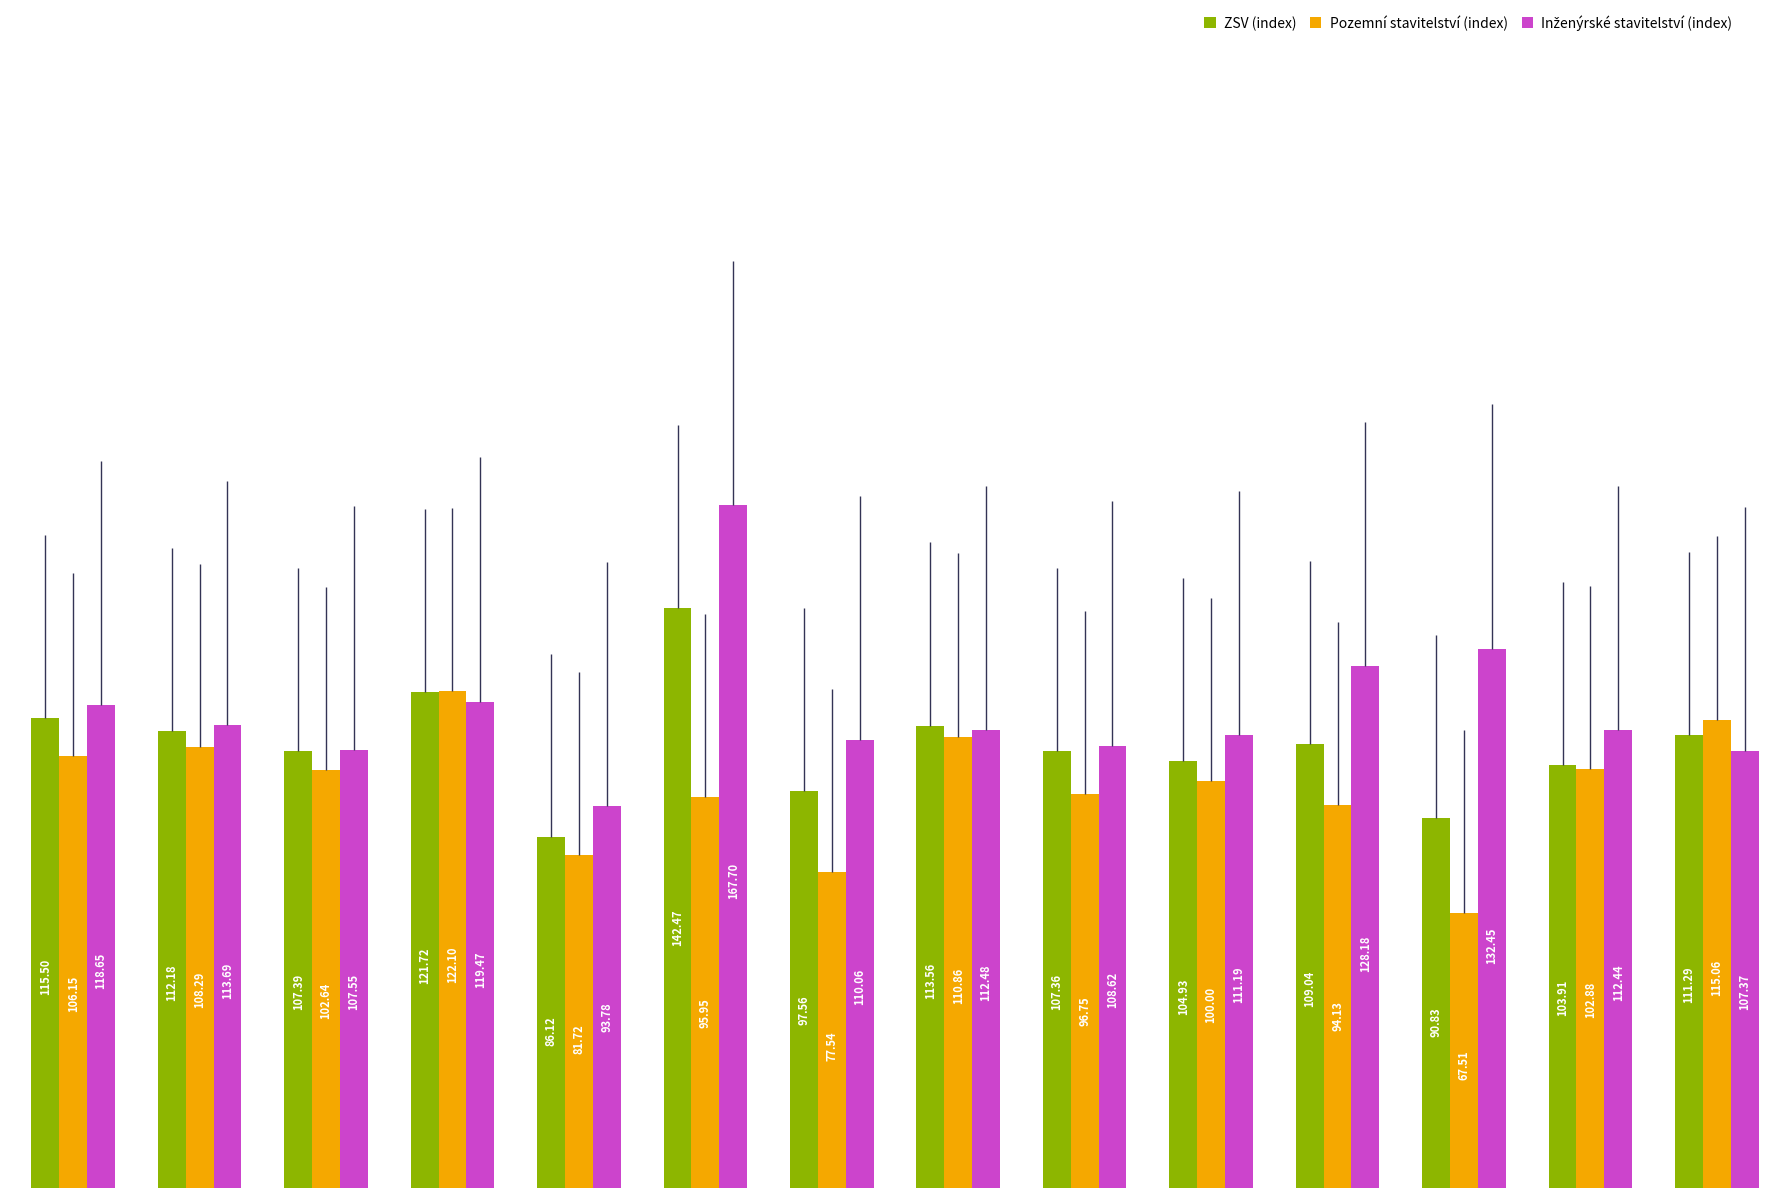

What is the sum of all ZSV (index) values?

1523.9